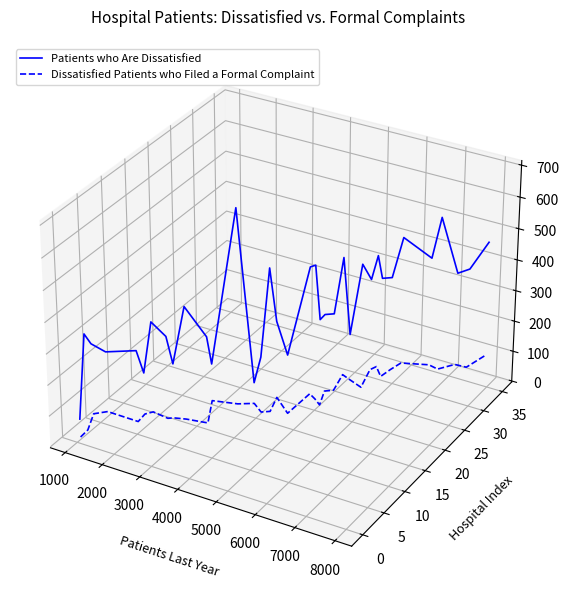

List the series in order of their overall mean, lowest first.

Dissatisfied Patients who Filed a Formal Complaint, Patients who Are Dissatisfied